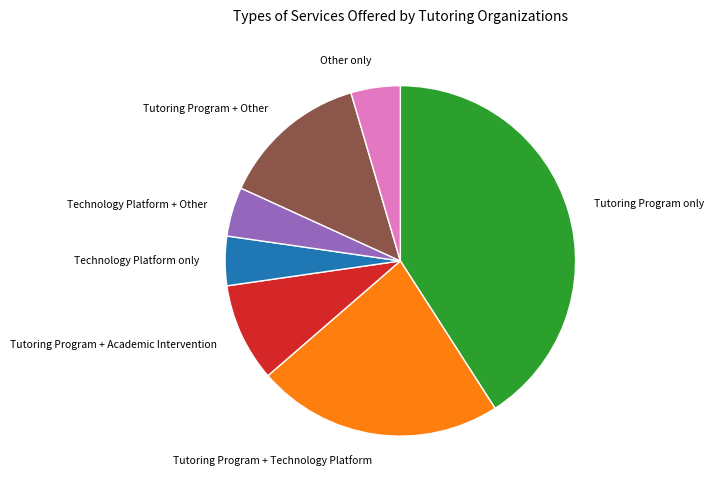

Is Tutoring Program + Academic Intervention the majority of the pie?

No